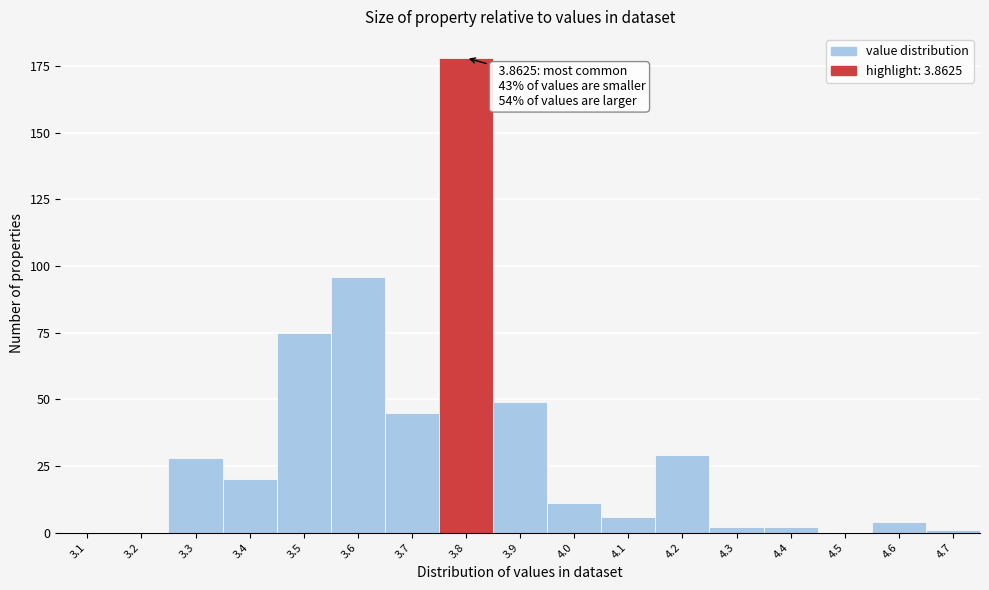

Reading left to right, list all the values displayed in this chart.

3.1=0	3.2=0	3.3=28	3.4=20	3.5=75	3.6=96	3.7=45	3.8=178	3.9=49	4.0=11	4.1=6	4.2=29	4.3=2	4.4=2	4.5=0	4.6=4	4.7=1